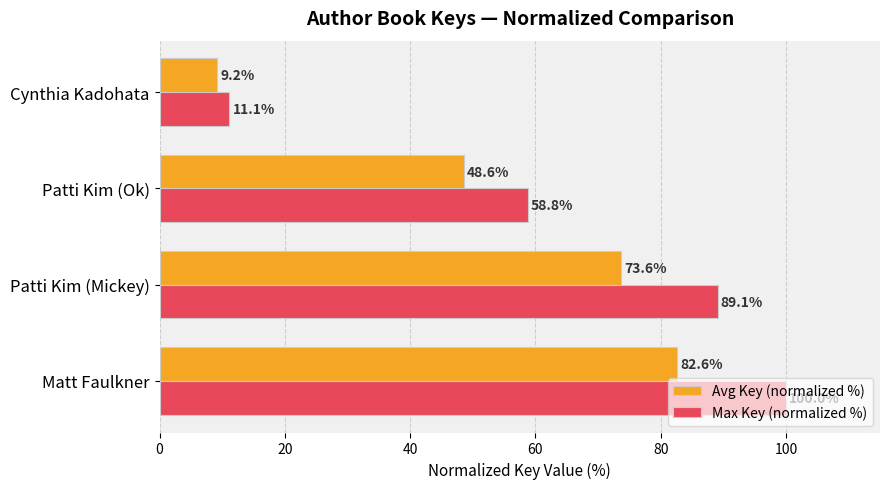

How many distinct data groups are displayed?

2